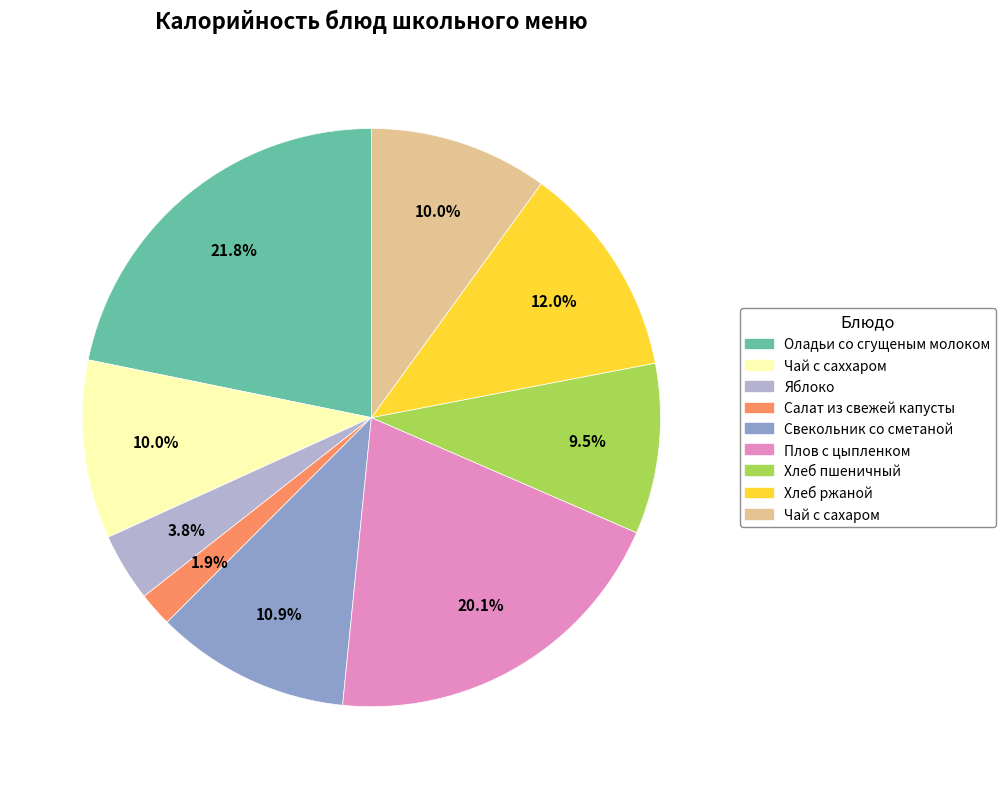

To the nearest percent, what is the combined percentage of Чай с сахаром and Хлеб пшеничный?

20%